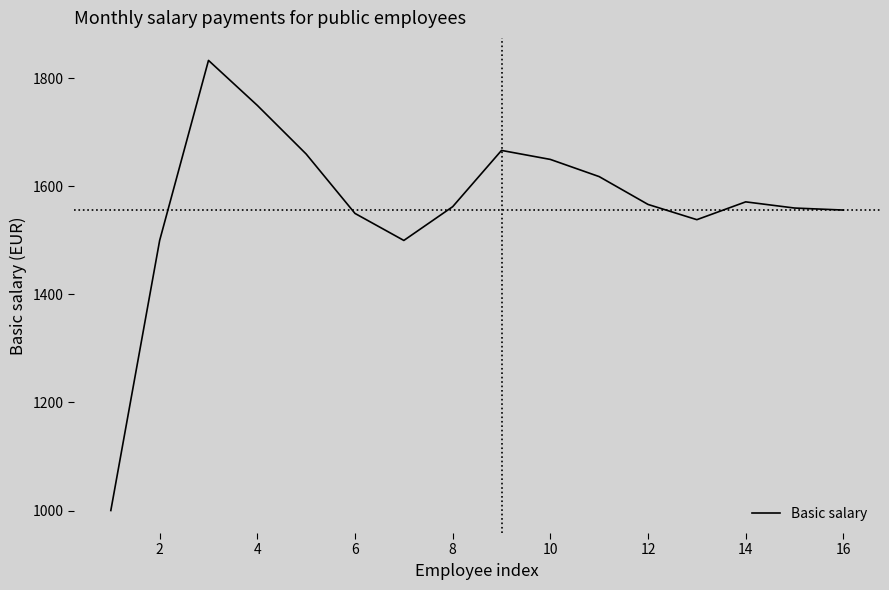

Count the number of categories in the chart.

16